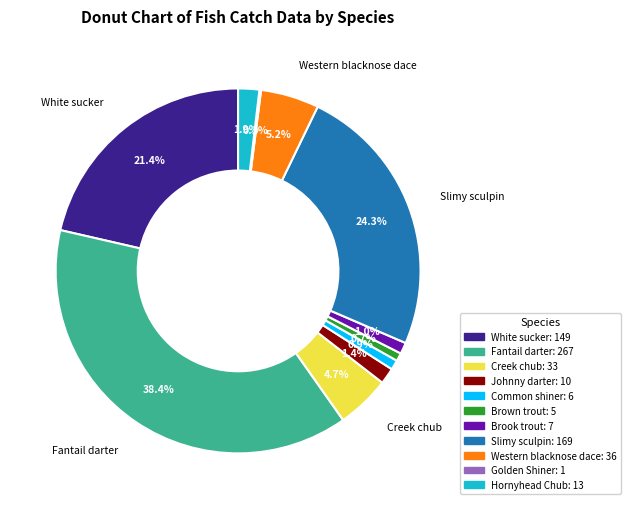

Does White sucker account for over 50% of the chart?

No